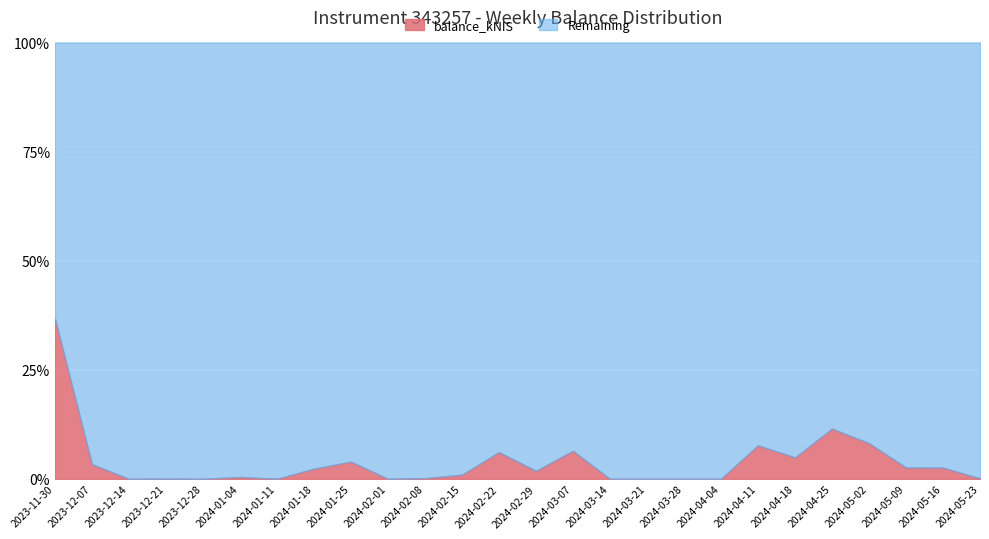

Which has a higher value, 2024-03-07 or 2024-04-11?

2024-04-11